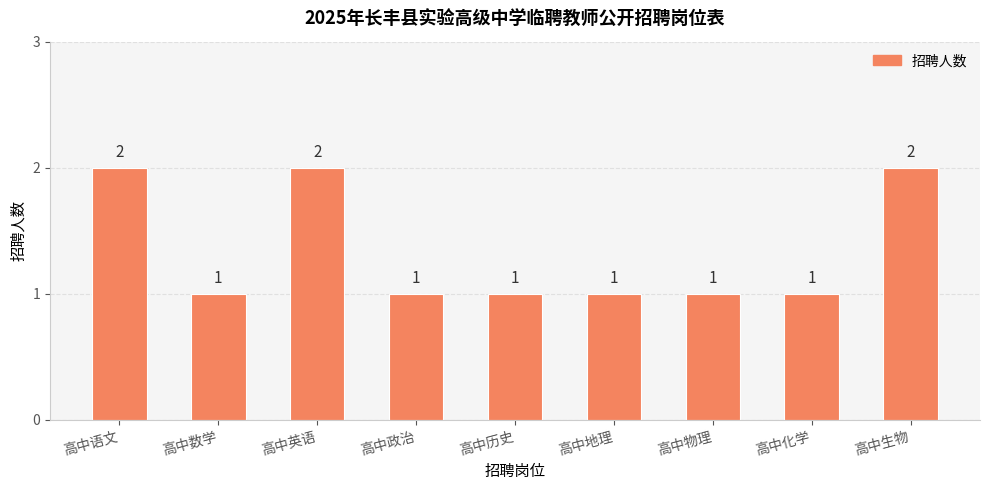

Reading left to right, transcribe all the data shown in this chart.

高中语文=2	高中数学=1	高中英语=2	高中政治=1	高中历史=1	高中地理=1	高中物理=1	高中化学=1	高中生物=2